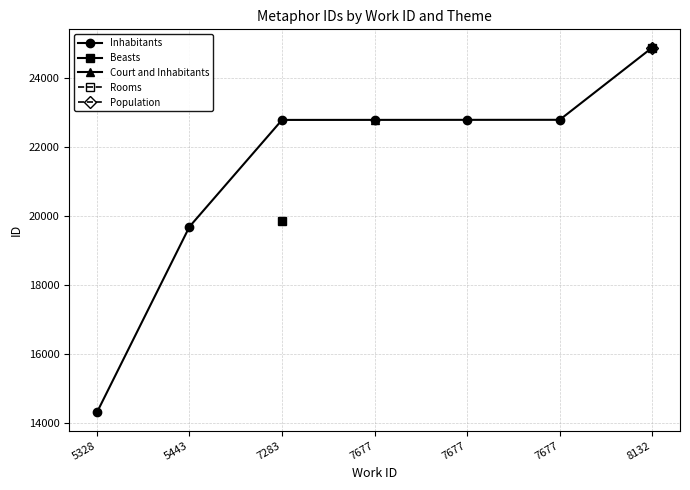

What is the change in value from 5443 to 8132?

+5190